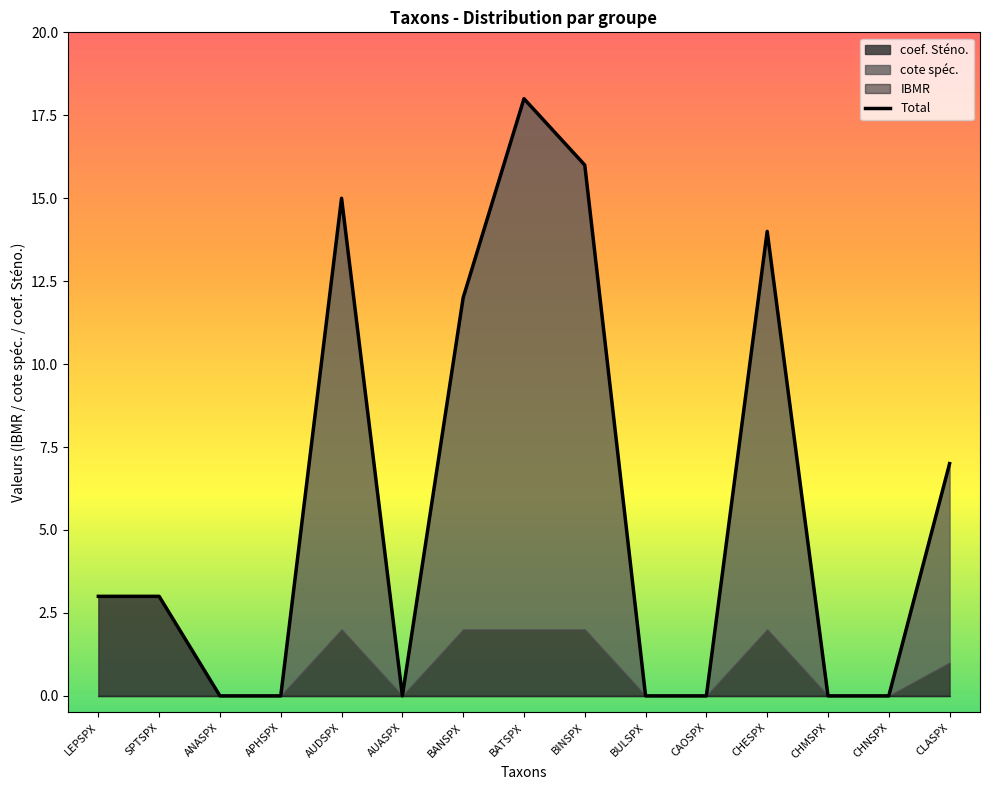

How many lines are shown in the chart?

1